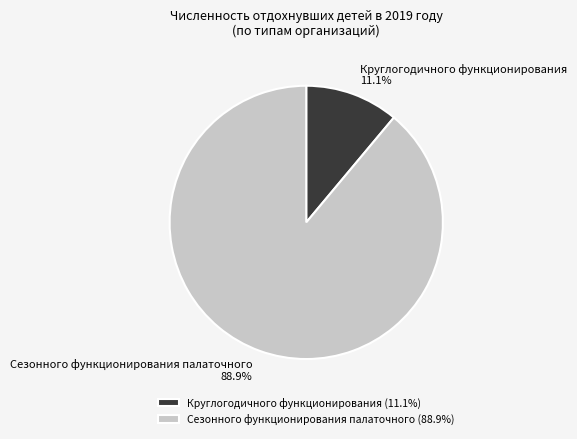

Is it true that Сезонного функционирования палаточного is 99% of the pie?

False